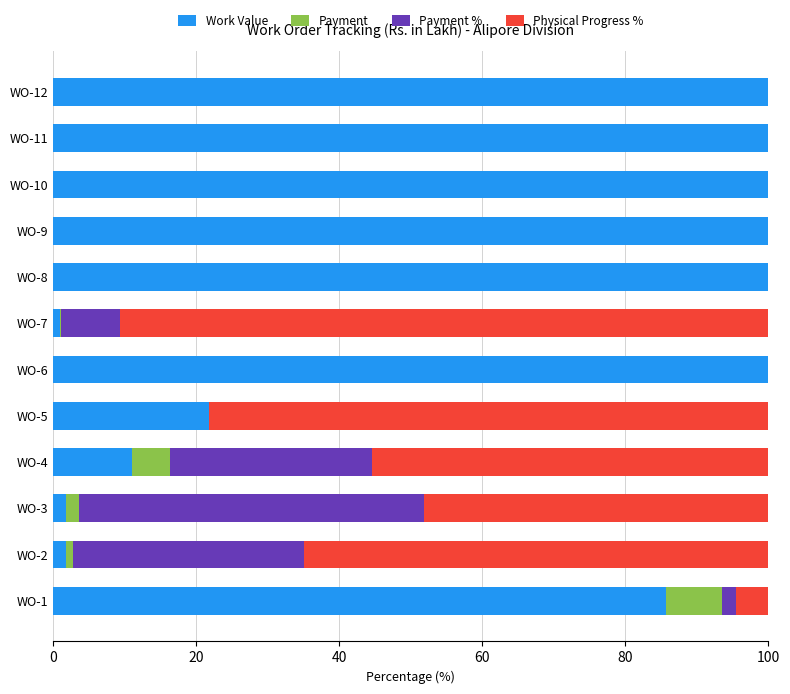

What is the maximum value for Work Value?

100.0